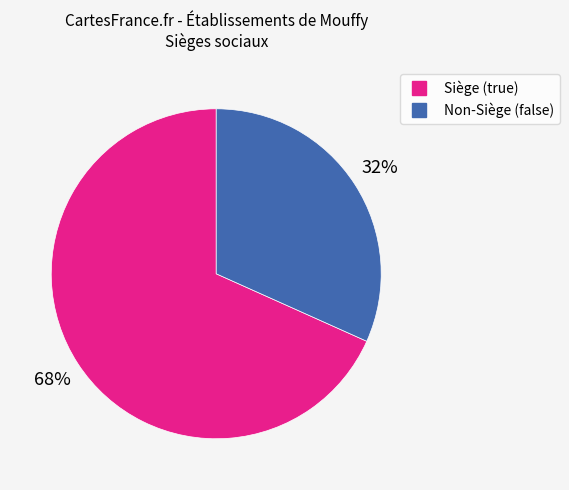

To the nearest percent, what is the average slice percentage?

50%